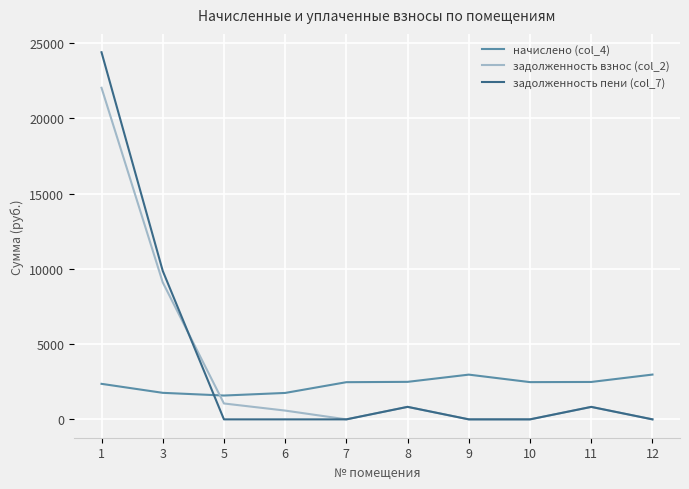

Which series ends up on top after the final intersection of начислено (col_4) and задолженность пени (col_7)?

начислено (col_4)